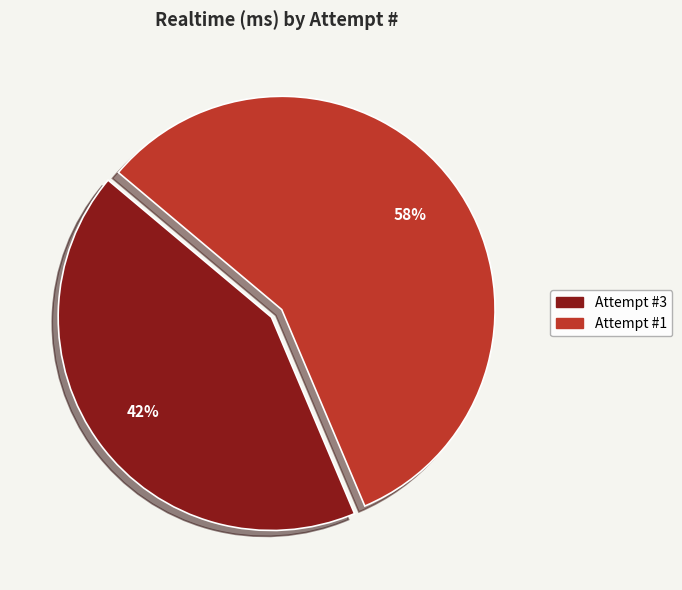

Is there any slice that represents more than half of the pie?

Yes